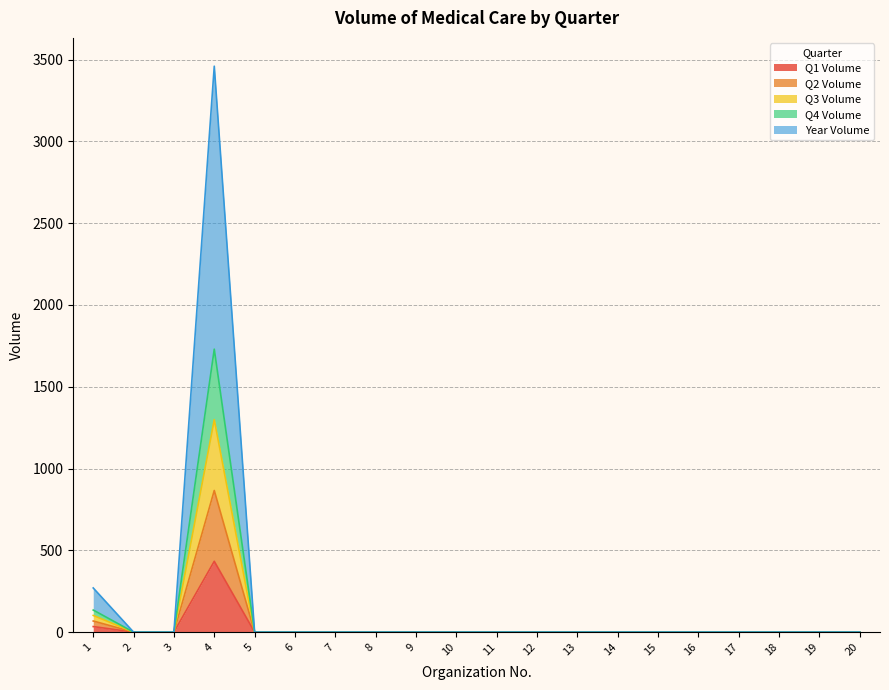

Between 19 and 7, which is larger?

19